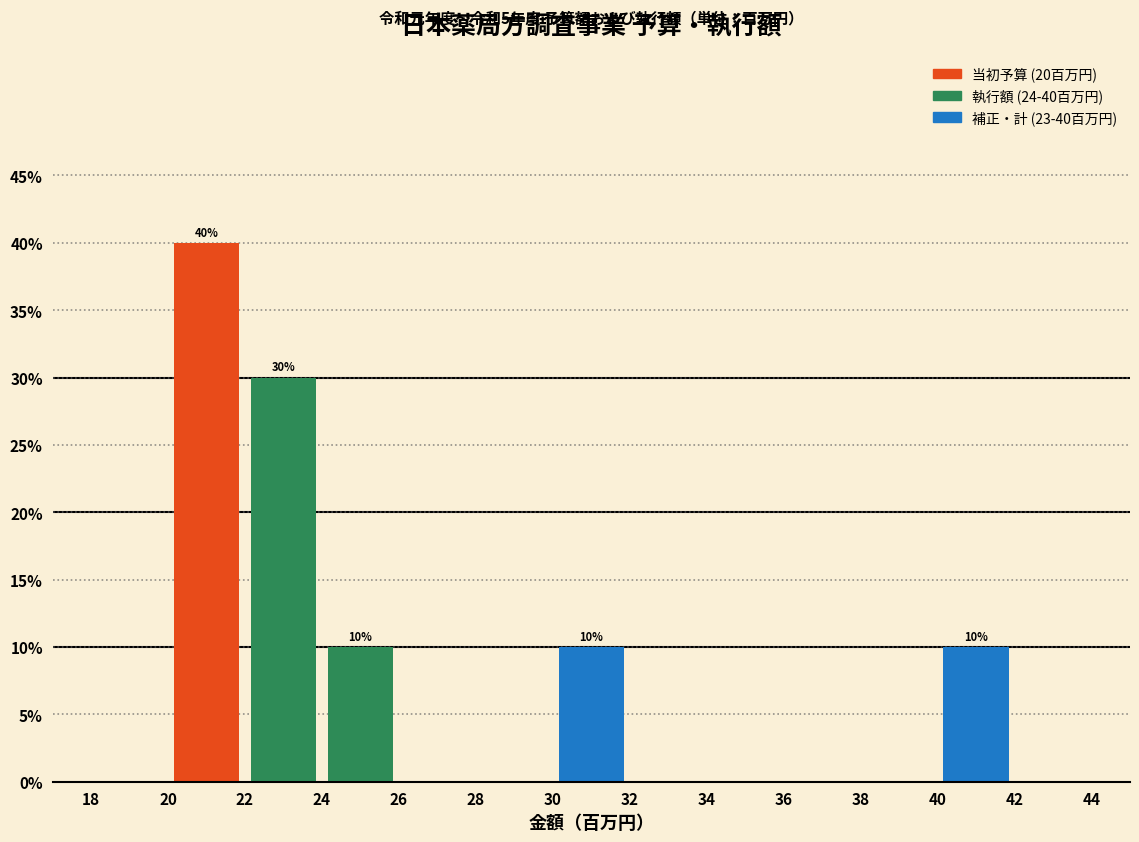

Which range on the x-axis has the tallest bar?

20 to 22